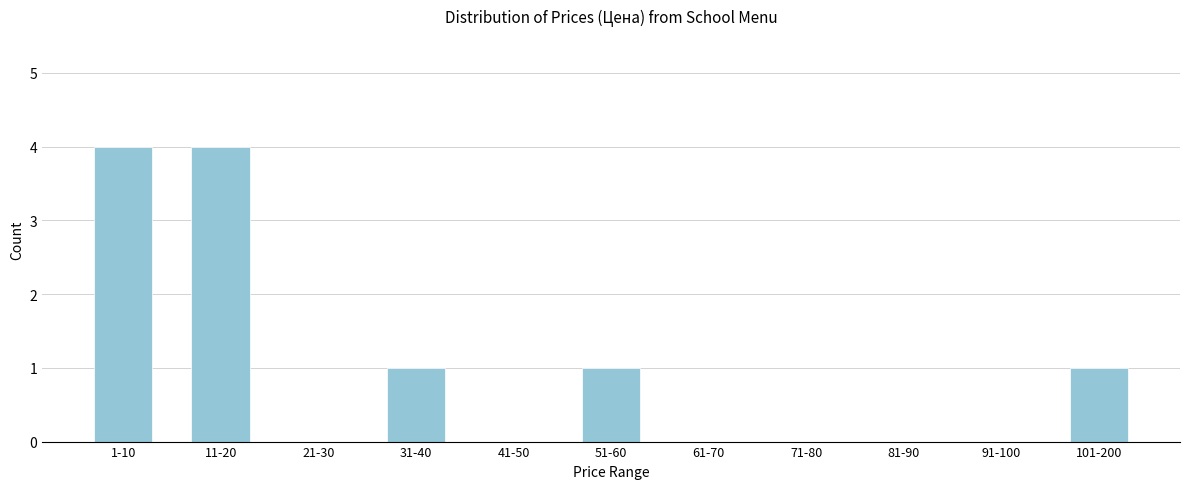

Reading left to right, list all the values displayed in this chart.

1-10=4	11-20=4	21-30=0	31-40=1	41-50=0	51-60=1	61-70=0	71-80=0	81-90=0	91-100=0	101-200=1